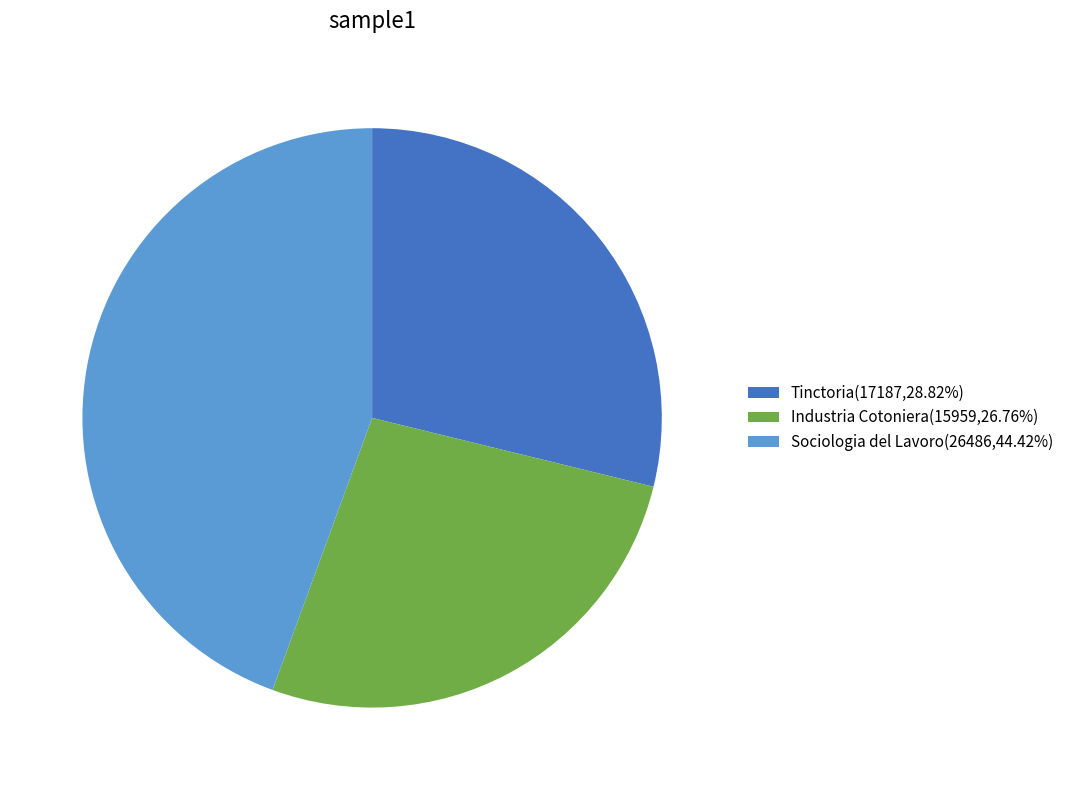

How many slices are in this pie chart?

3